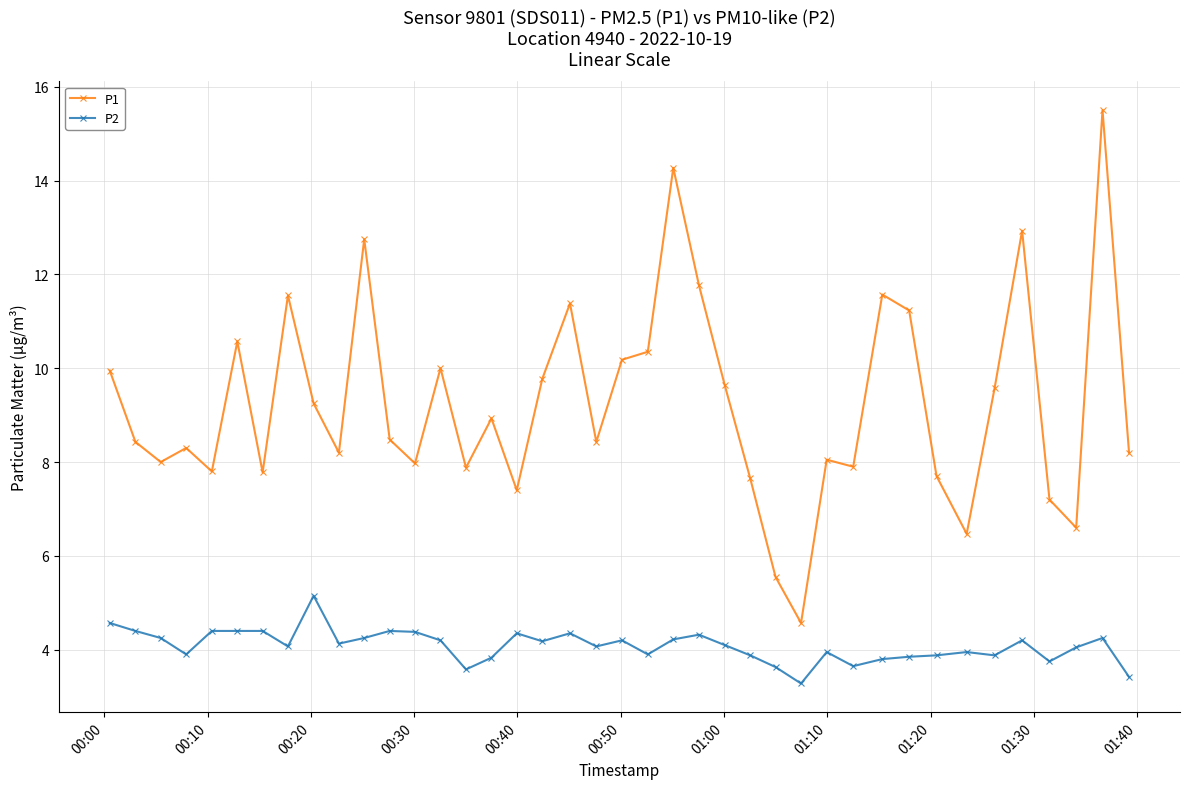

What is the value of the P2 point at the 37th from the left?

3.8